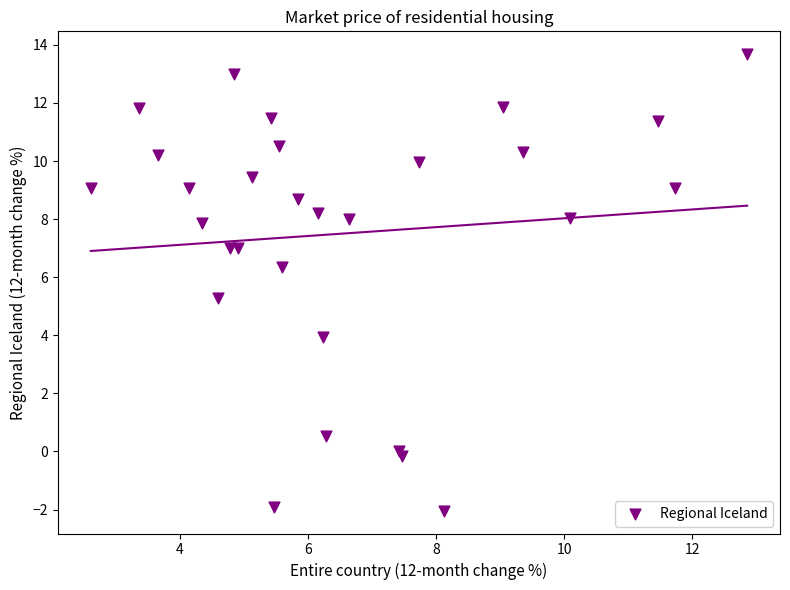

What Y value in the scatter plot is closest to 5?

5.3